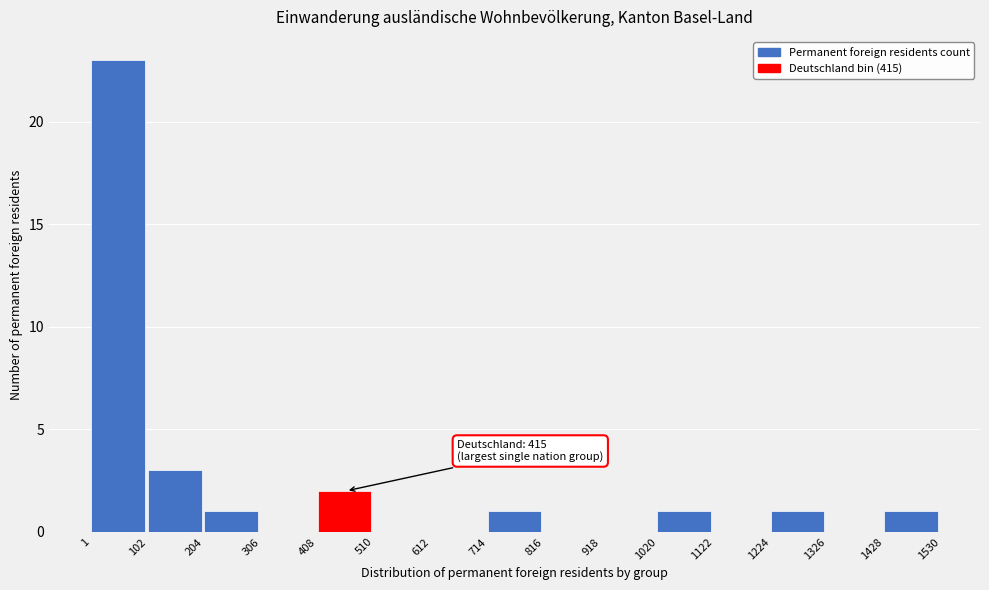

Which range on the x-axis has the tallest bar?

1 to 102